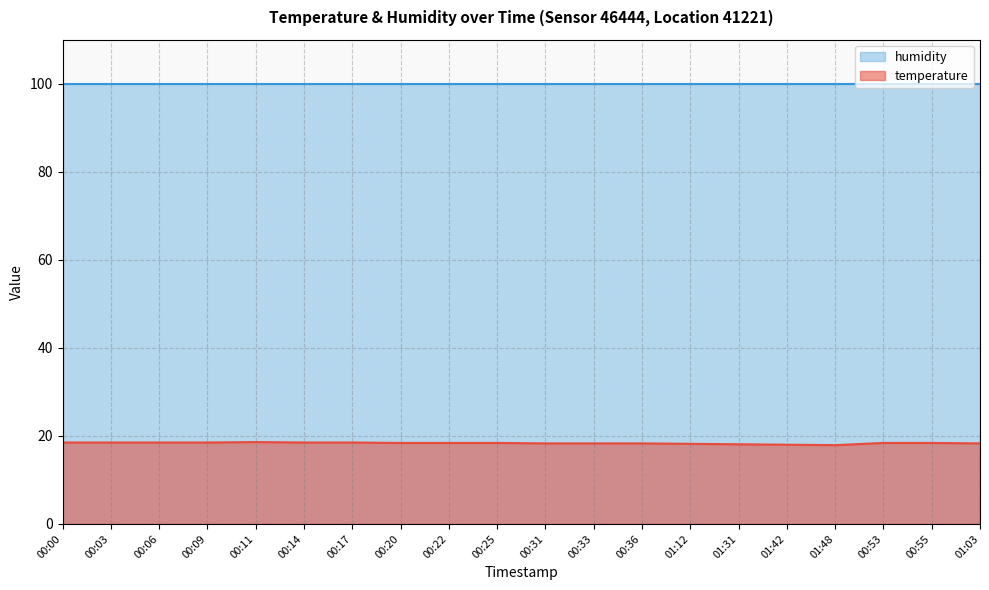

True or false: the data has more than 0 interior local peaks.

True